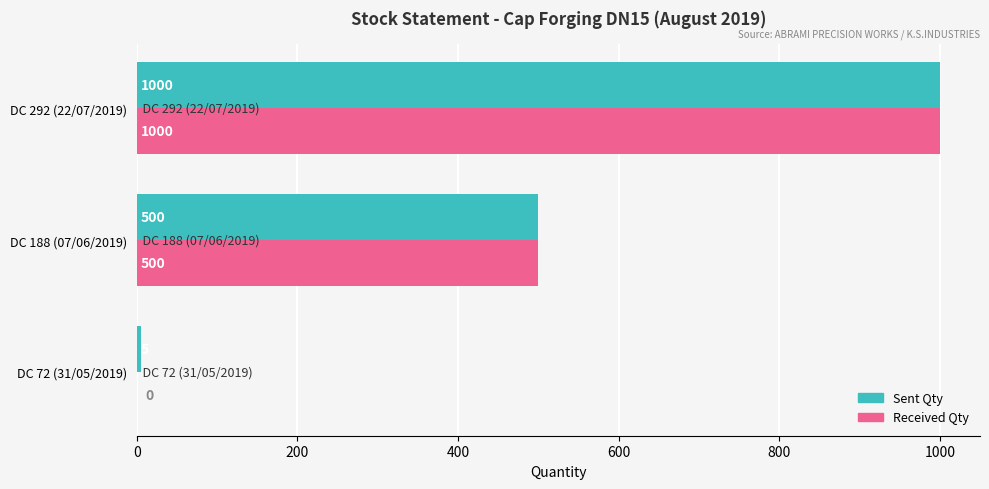

The Received Qty series shows 0 at DC 72 (31/05/2019). True or false?

True